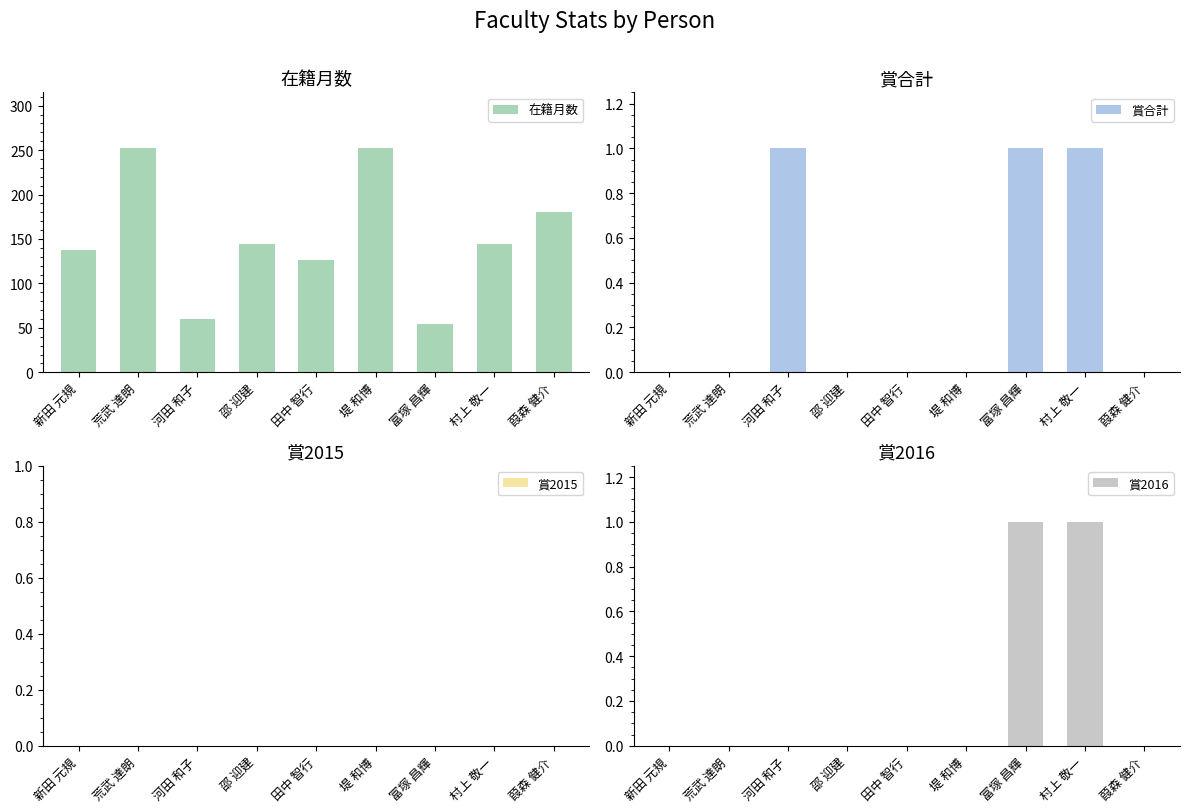

At which label does 賞2015 reach its peak?

新田 元規